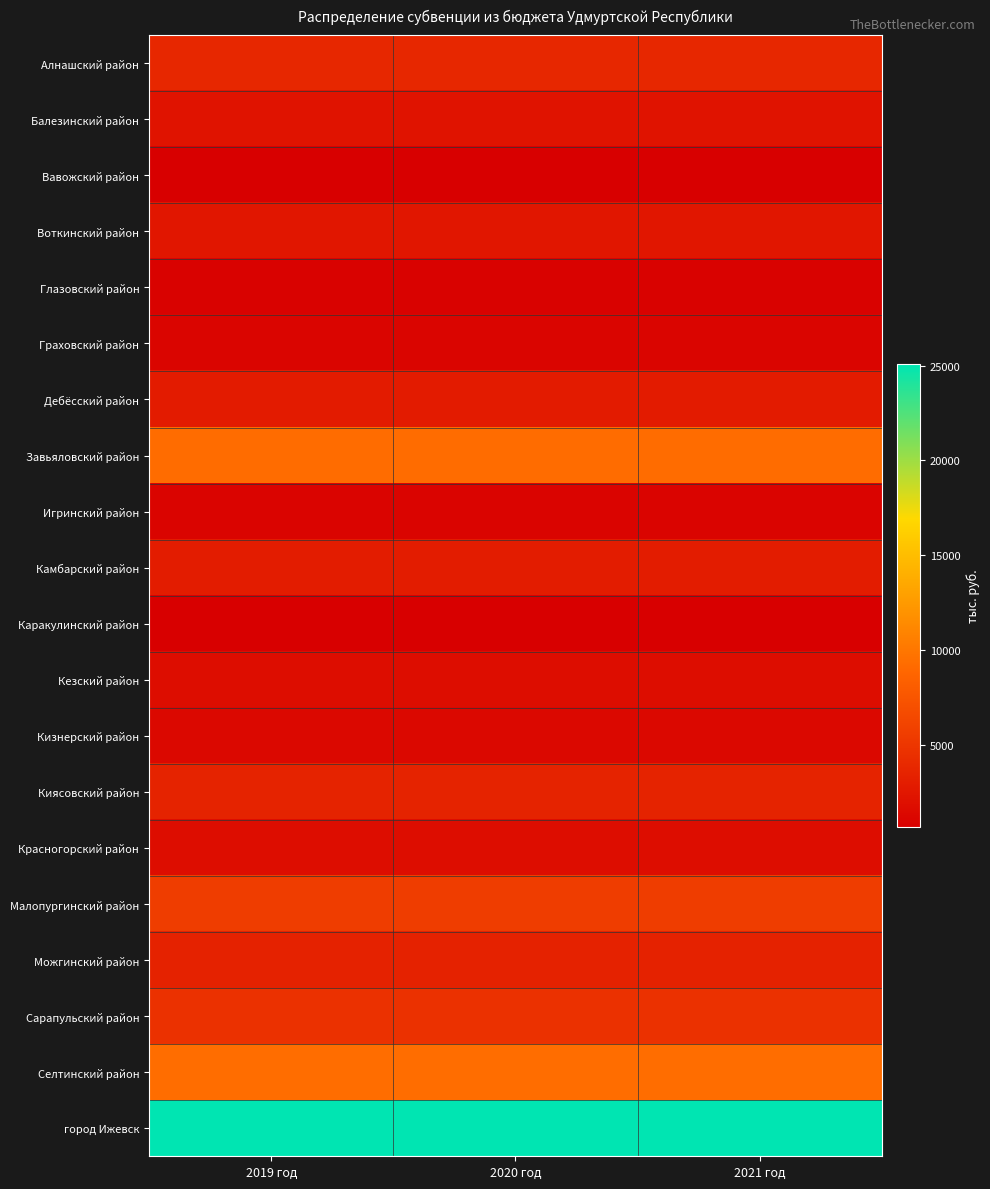

List the series in order of their peak value, highest first.

город Ижевск, Селтинский район, Завьяловский район, Малопургинский район, Сарапульский район, Алнашский район, Киясовский район, Можгинский район, Камбарский район, Дебёсский район, Воткинский район, Балезинский район, Красногорский район, Кезский район, Кизнерский район, Граховский район, Игринский район, Глазовский район, Вавожский район, Каракулинский район